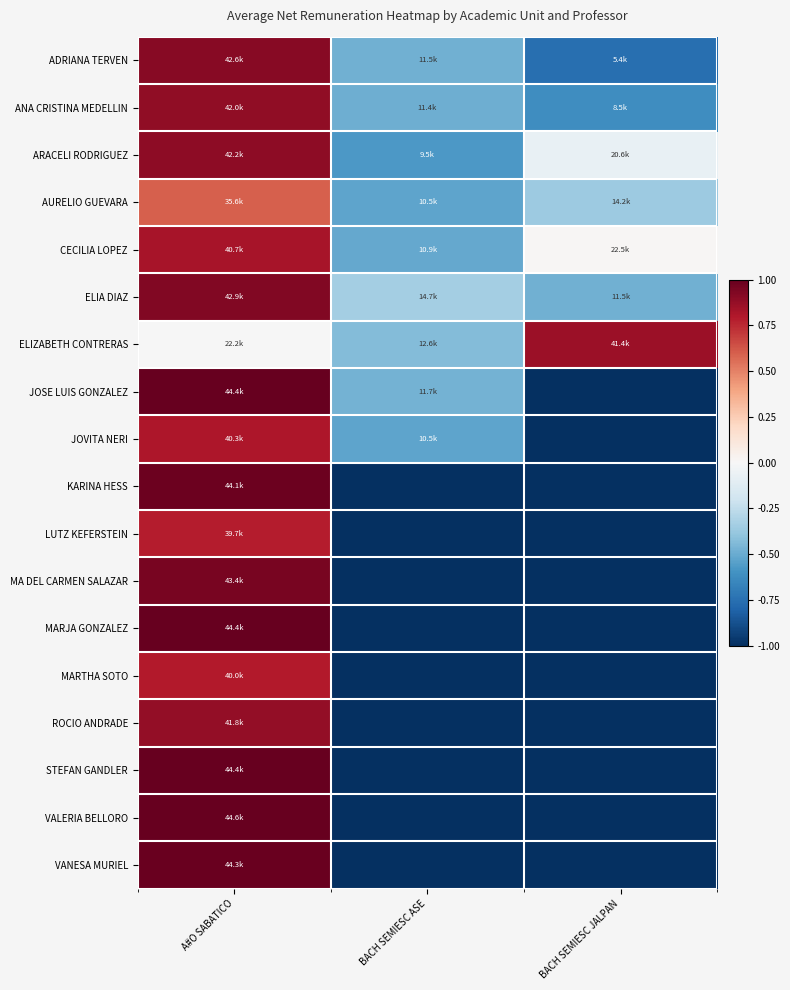

Count the number of categories in the chart.

3